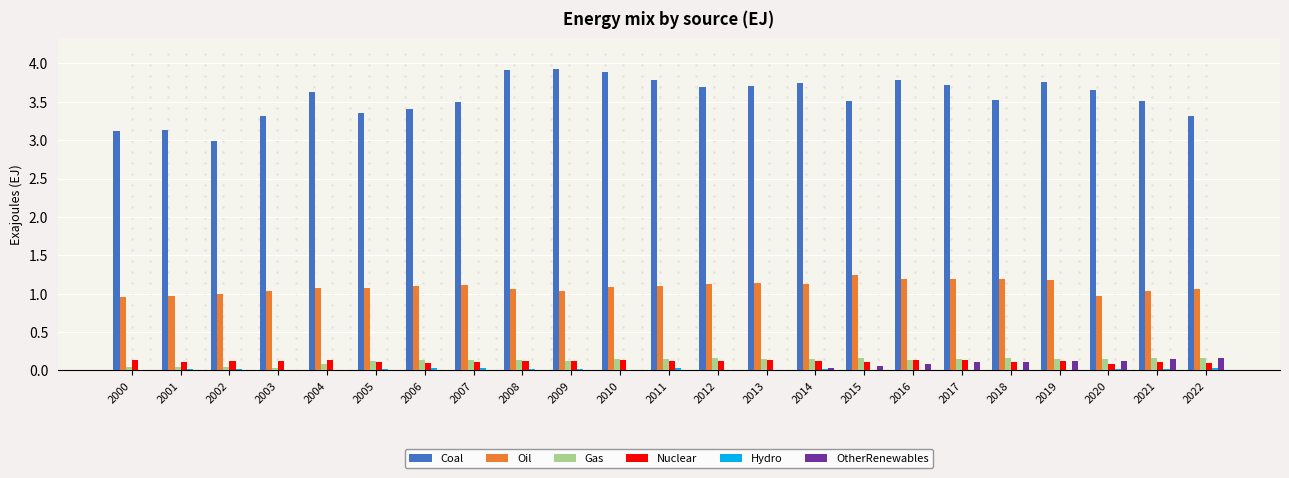

At which label does Coal first exceed 3?

2000